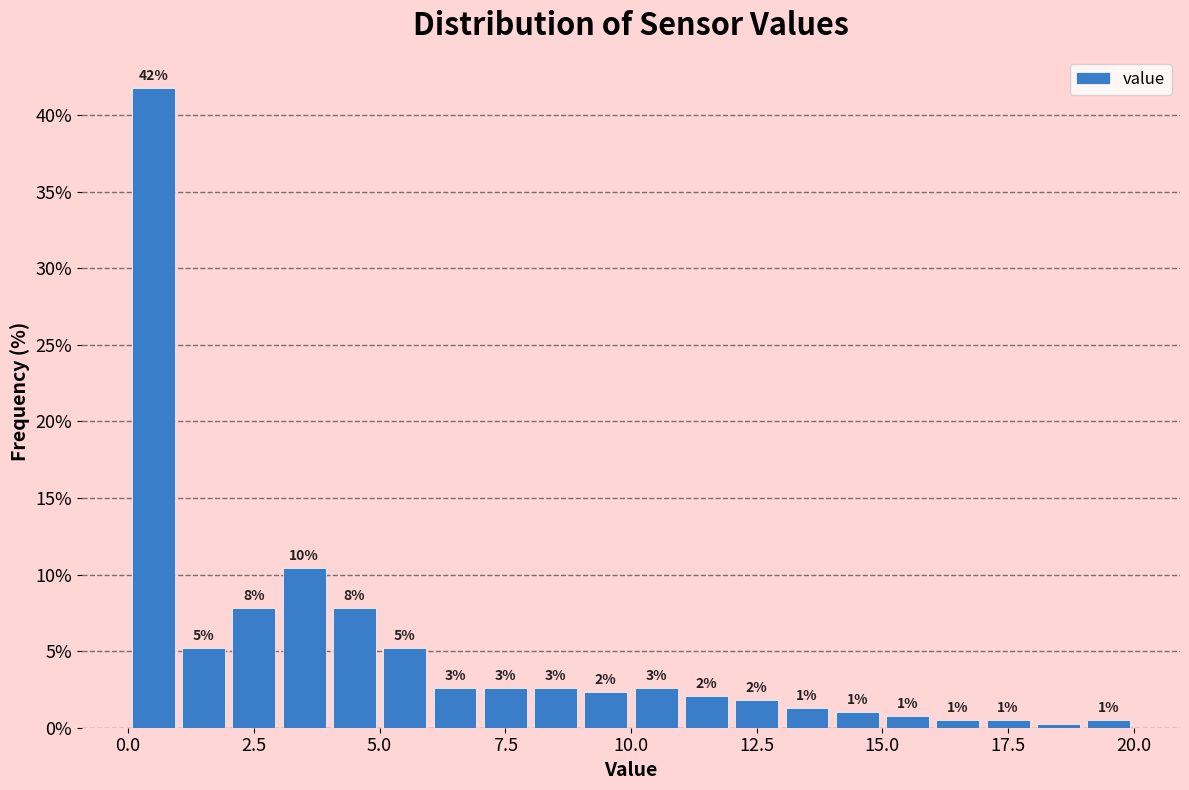

Read against the x-axis, roughly where is the centre of the tallest bar?

0.5